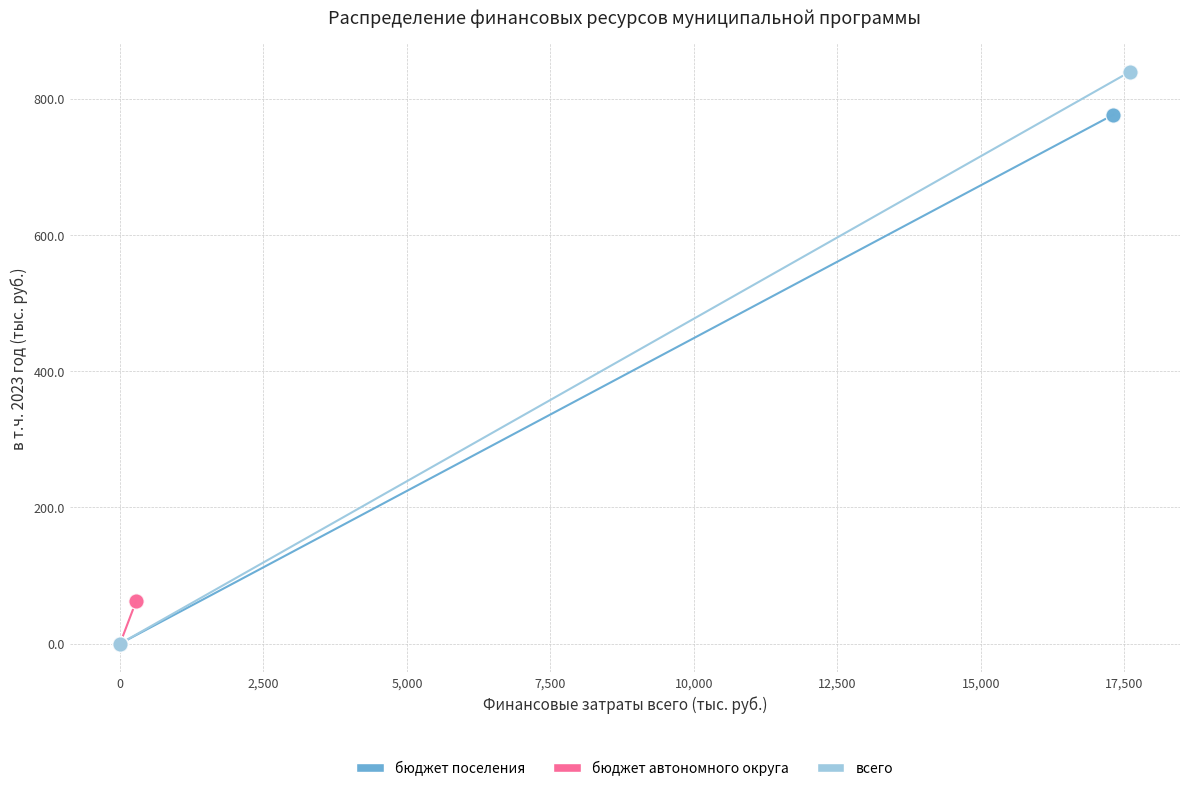

Which series contains the highest Y value?

всего